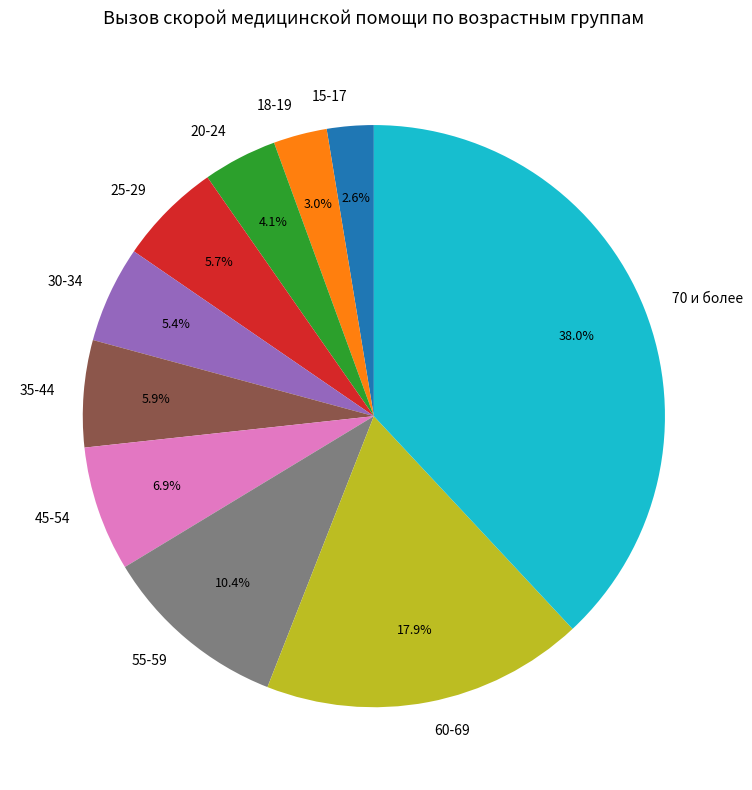

True or false: 25-29 accounts for 6% of the total.

True